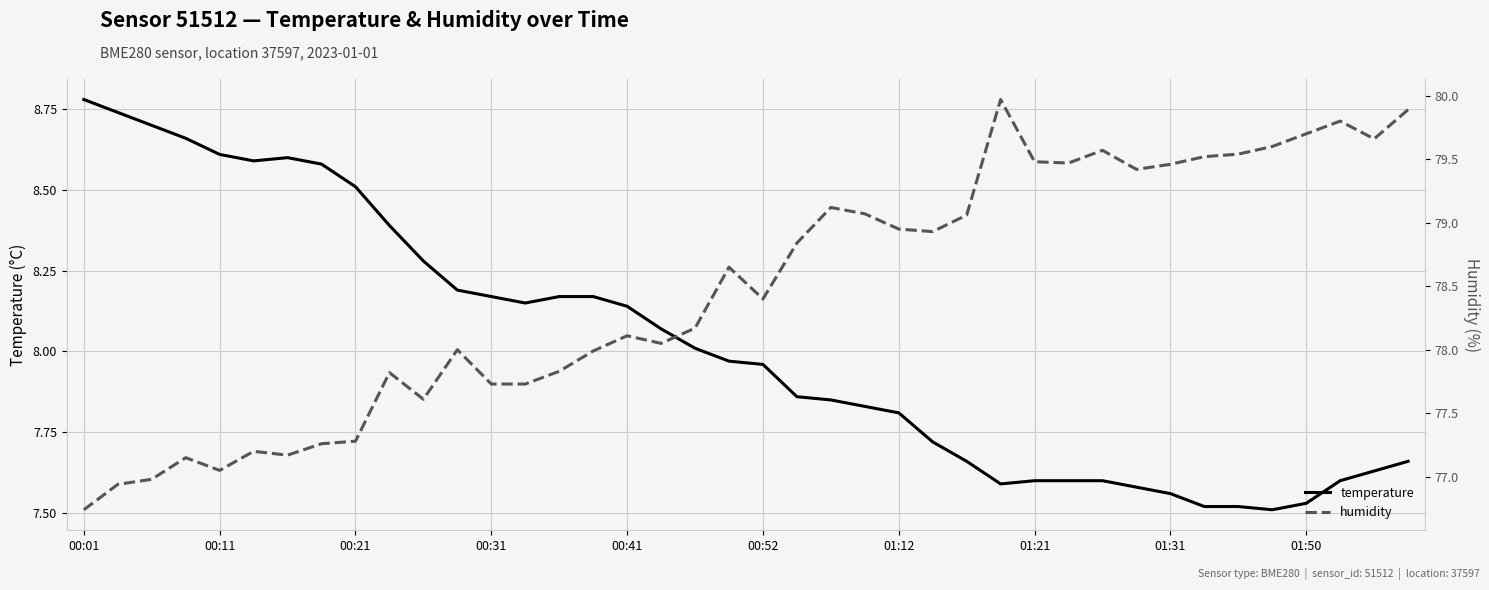

At which label does temperature reach its peak?

00:01